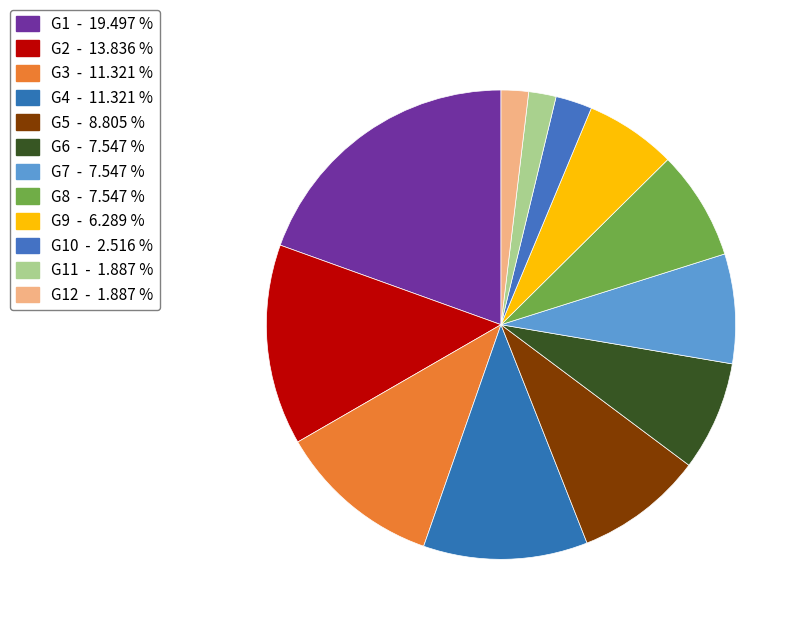

How many slices are in this pie chart?

12